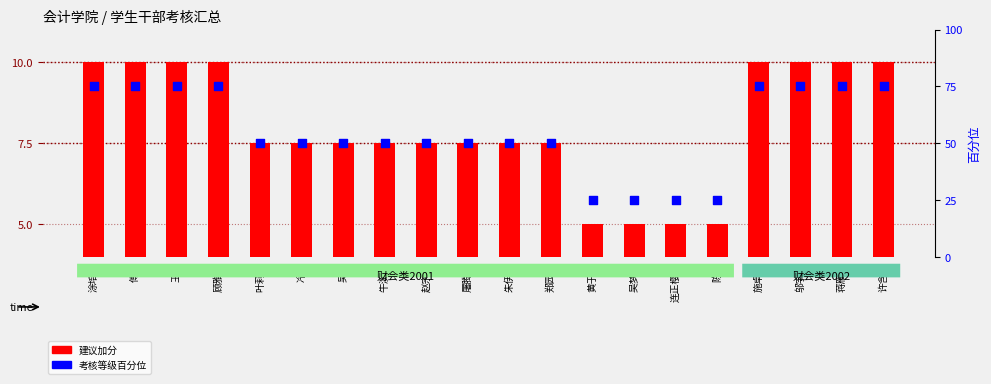

At how many categories does at least one series exceed 43?

16